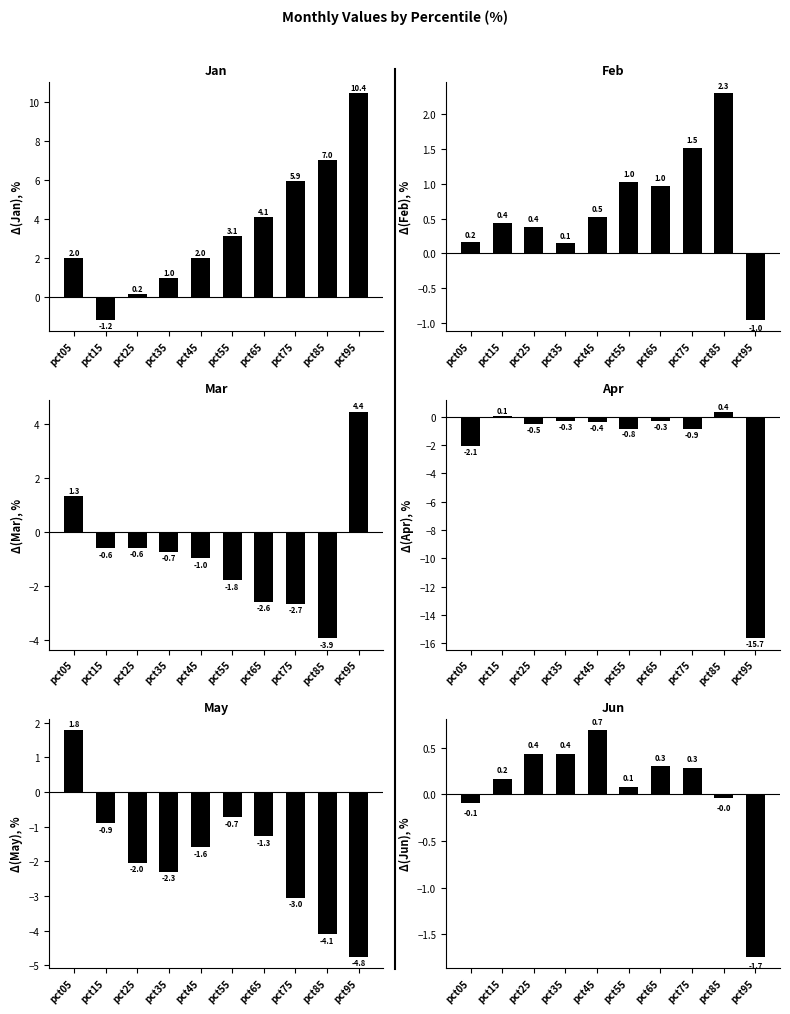

Rank the series by their maximum value, from highest to lowest.

Jan, Mar, Feb, May, Jun, Apr